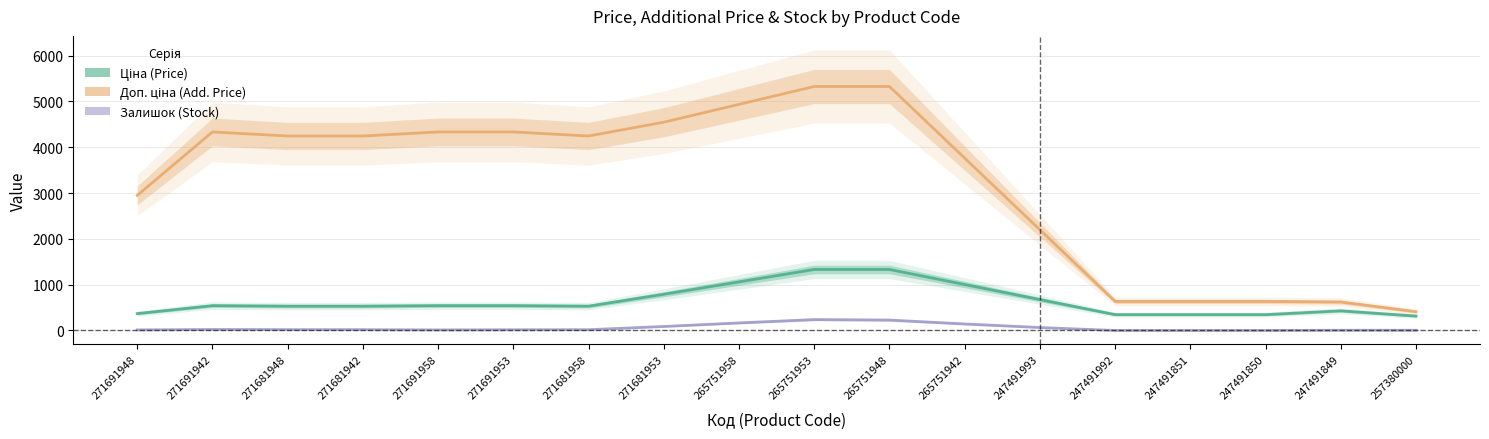

What is the maximum value shown in the chart?

5324.9